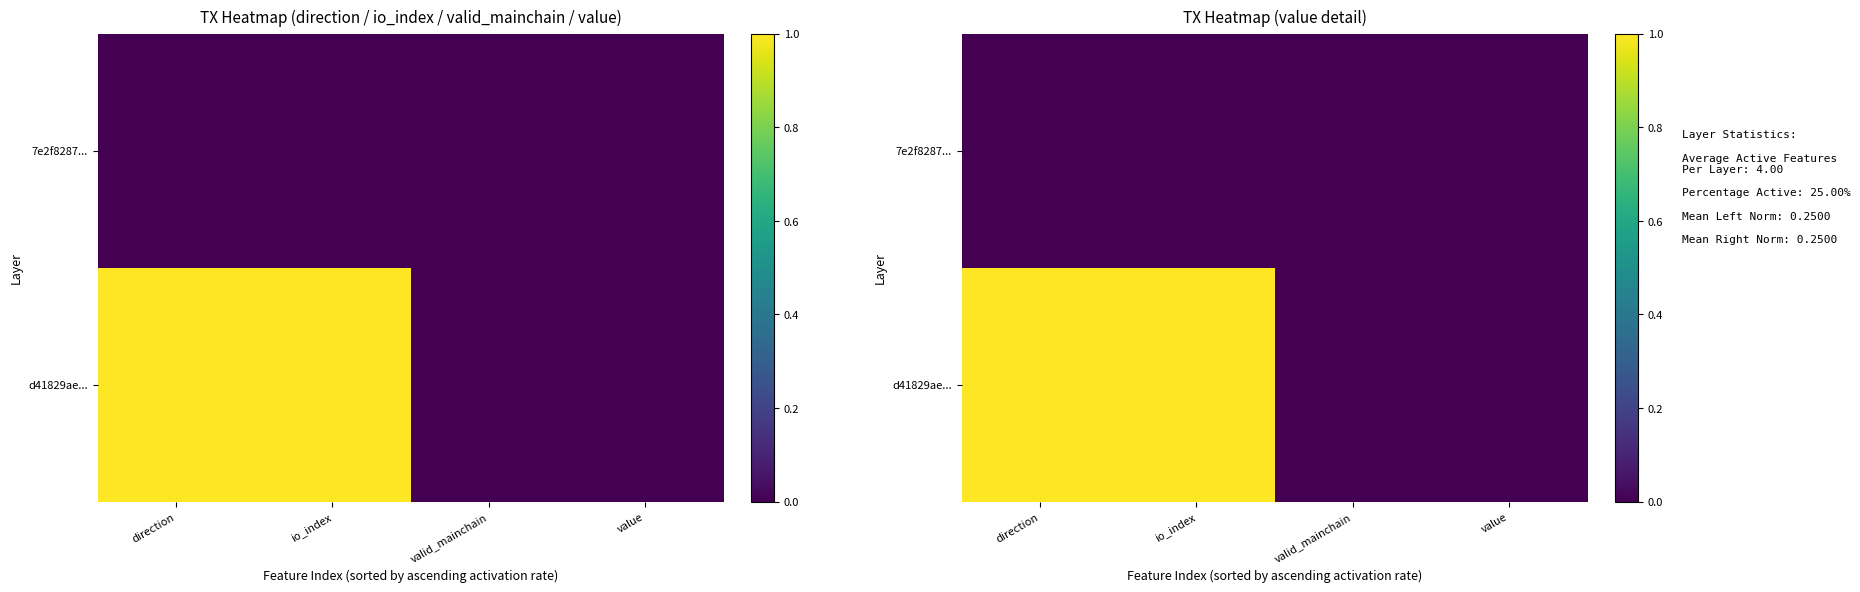

Is it true that 7e2f8287... equals 0.0 at value?

True